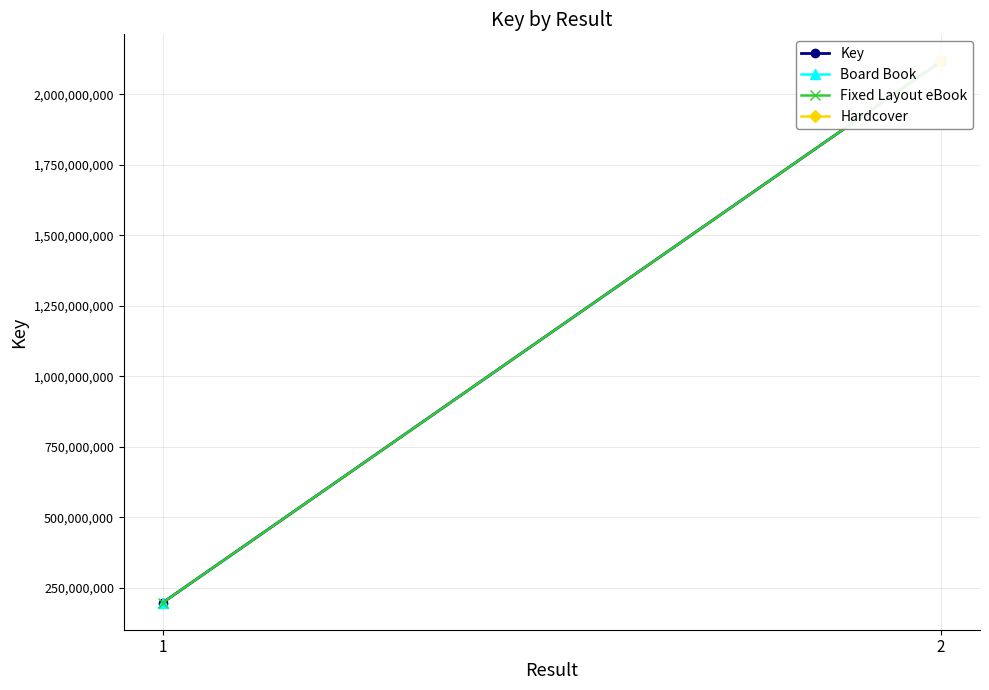

What is the value of the Key point at the 2nd from the left?

2117345434